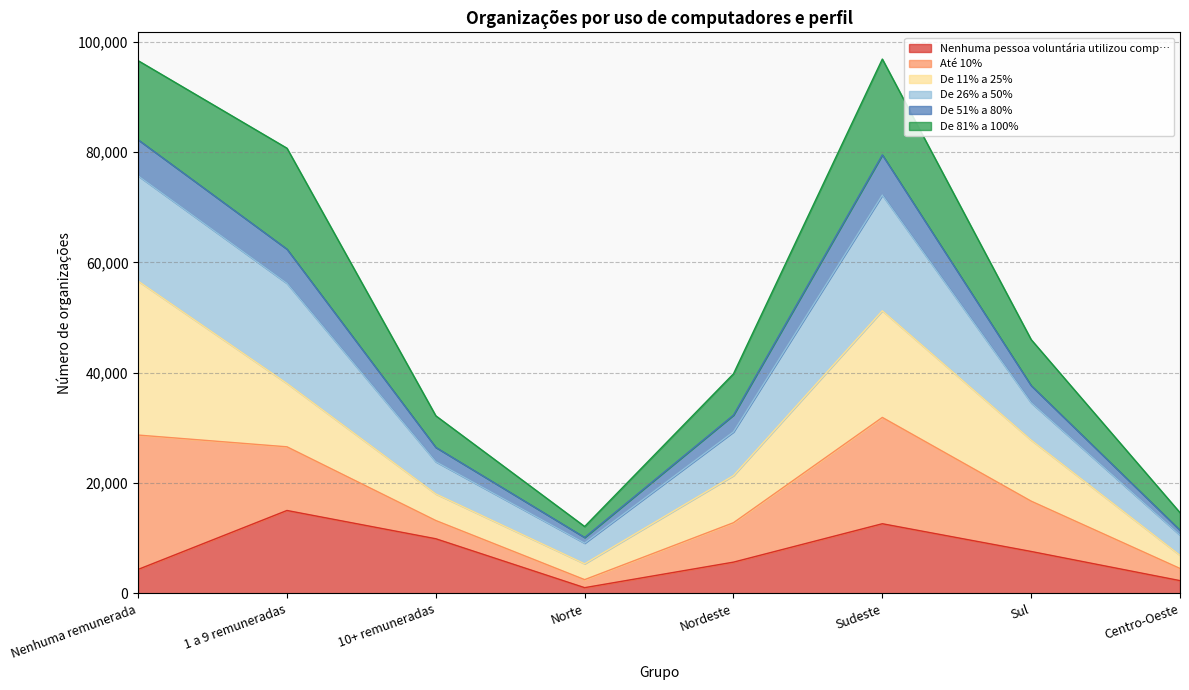

How many interior local peaks does the De 26% a 50% series have?

1